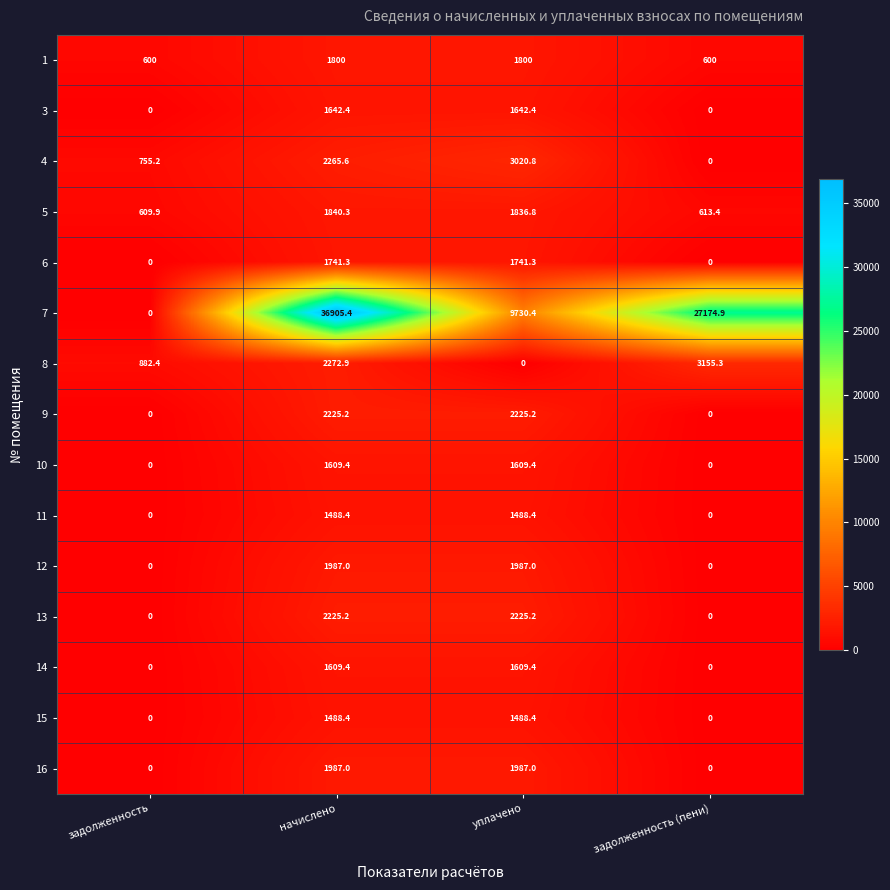

What is the sum of the 9 values at начислено and задолженность (пени)?

2225.2